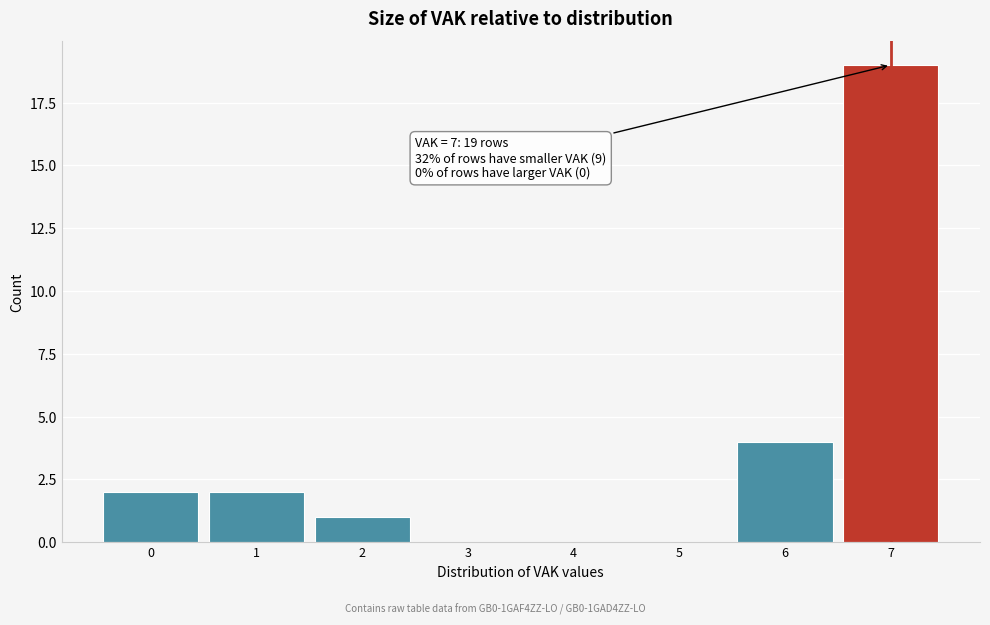

Which range on the x-axis has the tallest bar?

6.5 to 7.5